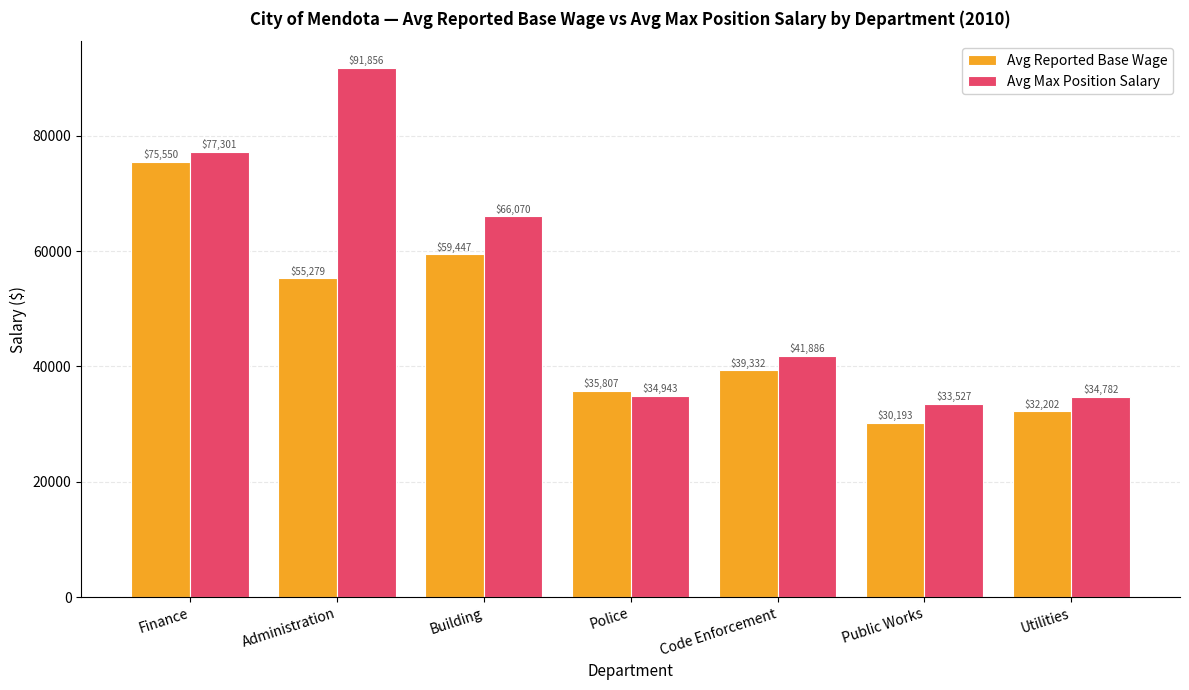

At which label does Avg Max Position Salary reach its peak?

Administration